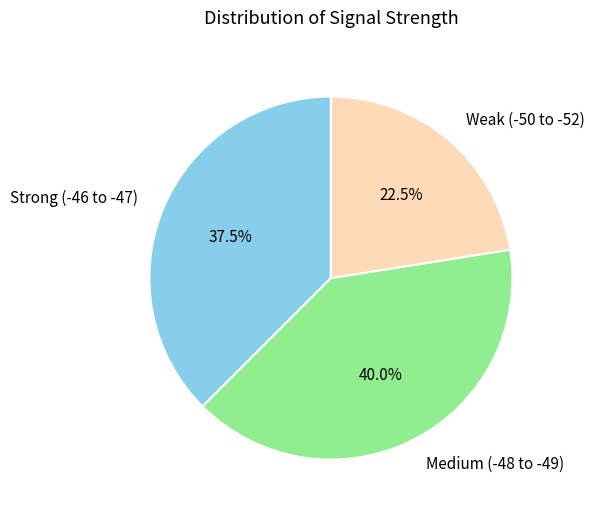

Rank the categories by value from lowest to highest.

Weak (-50 to -52), Strong (-46 to -47), Medium (-48 to -49)